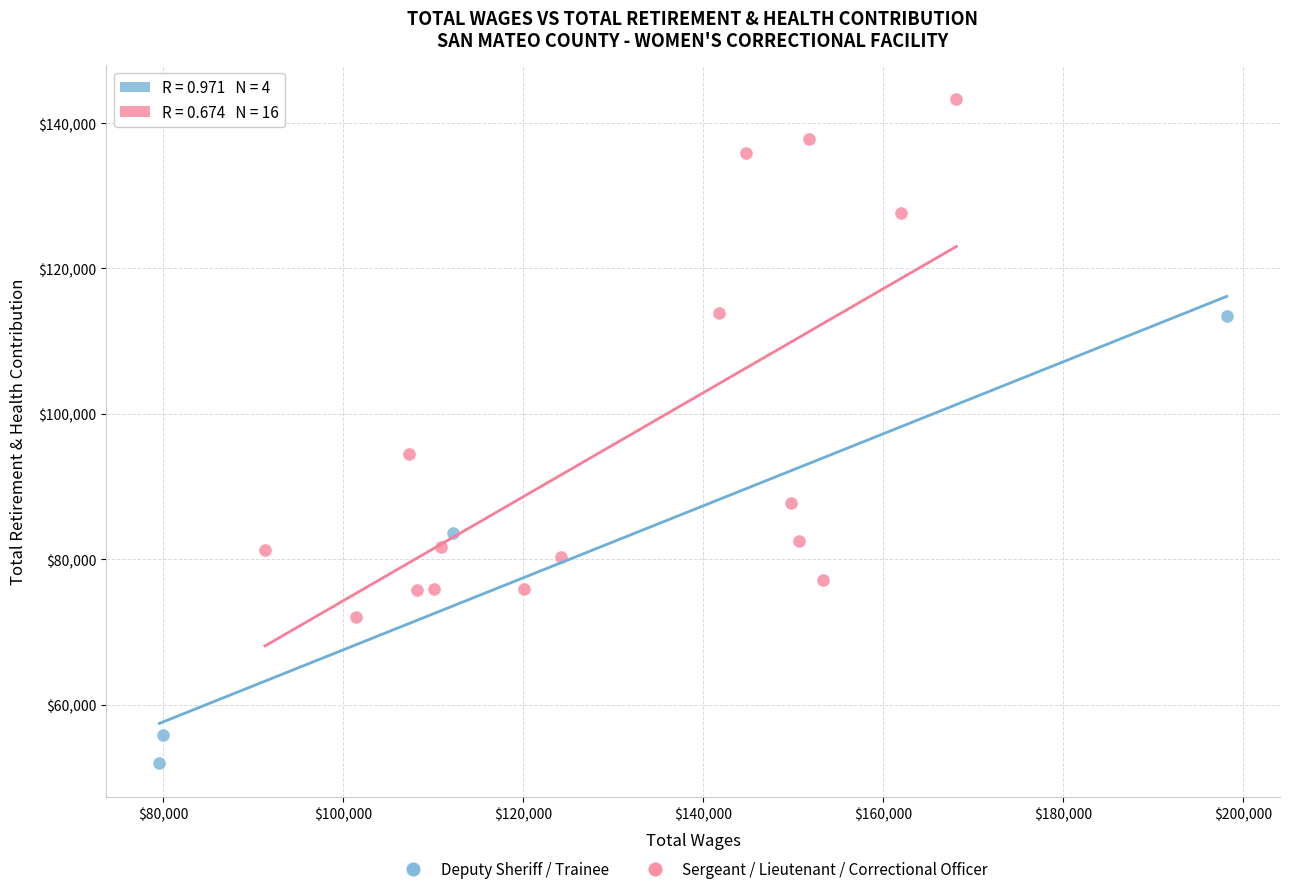

Which series contains the lowest Y value?

Deputy Sheriff / Trainee